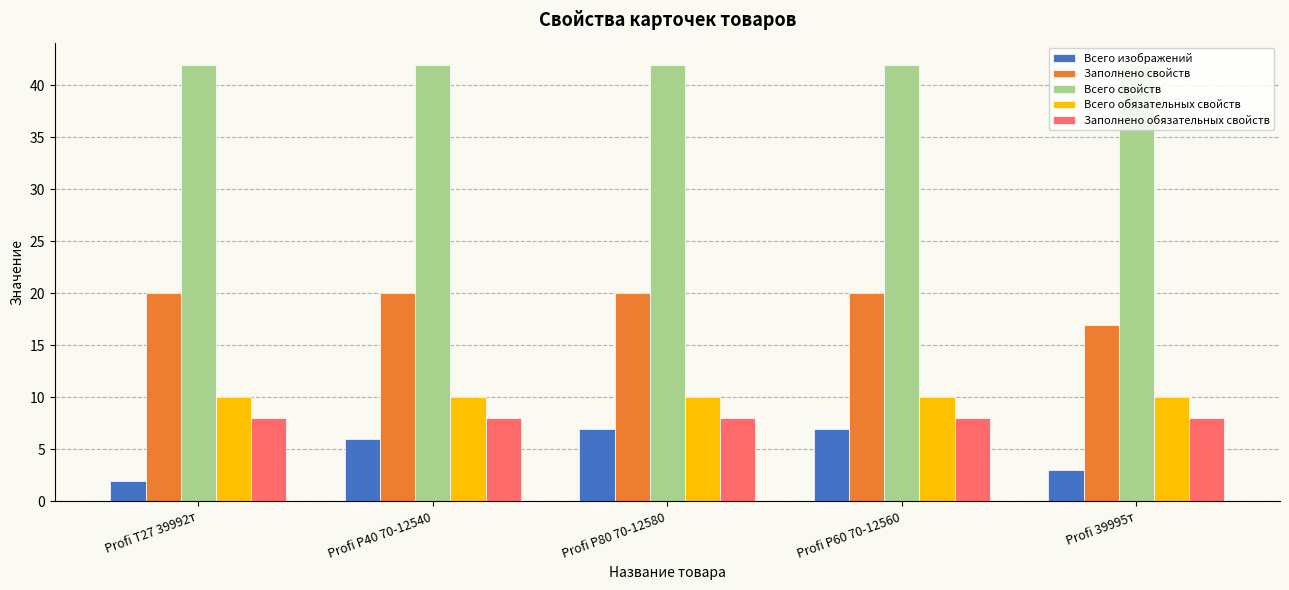

The value of Заполнено обязательных свойств at Profi P80 70-12580 is 8. True or false?

True